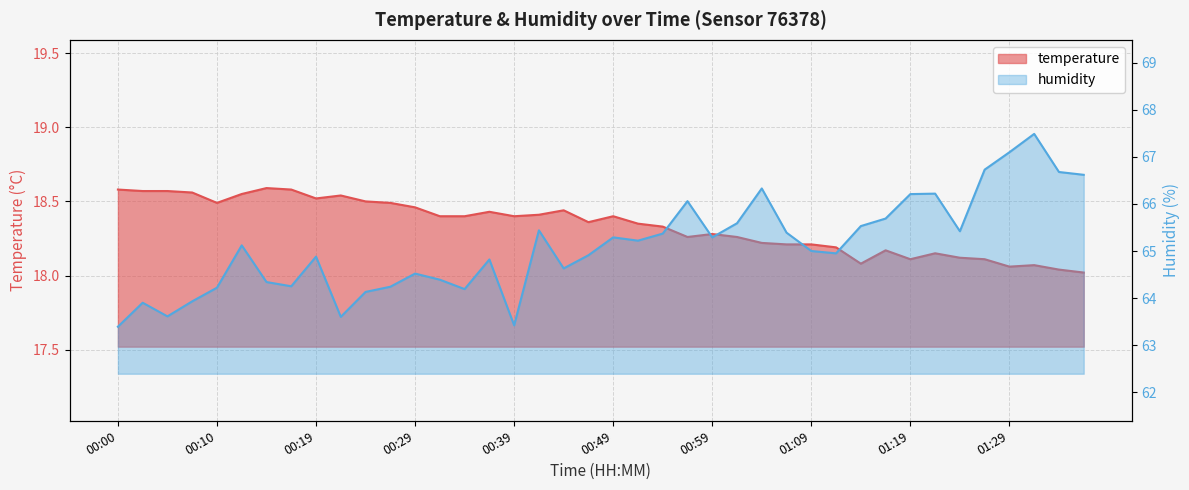

What is the difference between the second highest and minimum values in the humidity series?

3.7